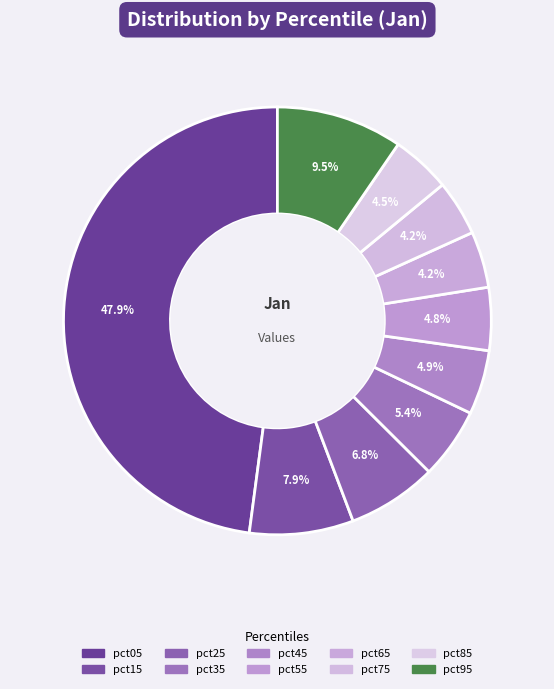

How many segments does this pie chart have?

10